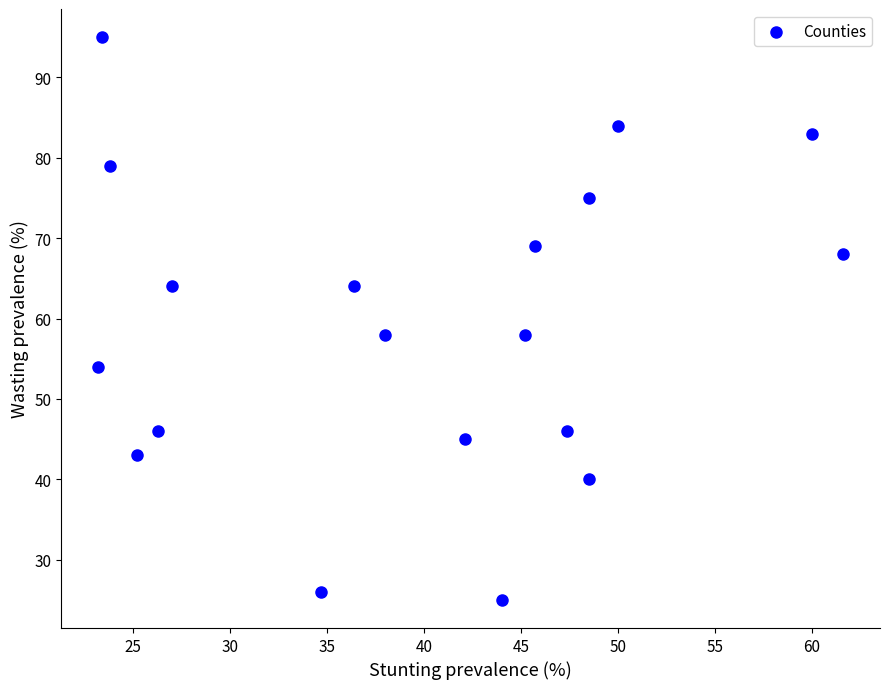

What is the range of Y values (max minus min)?

70